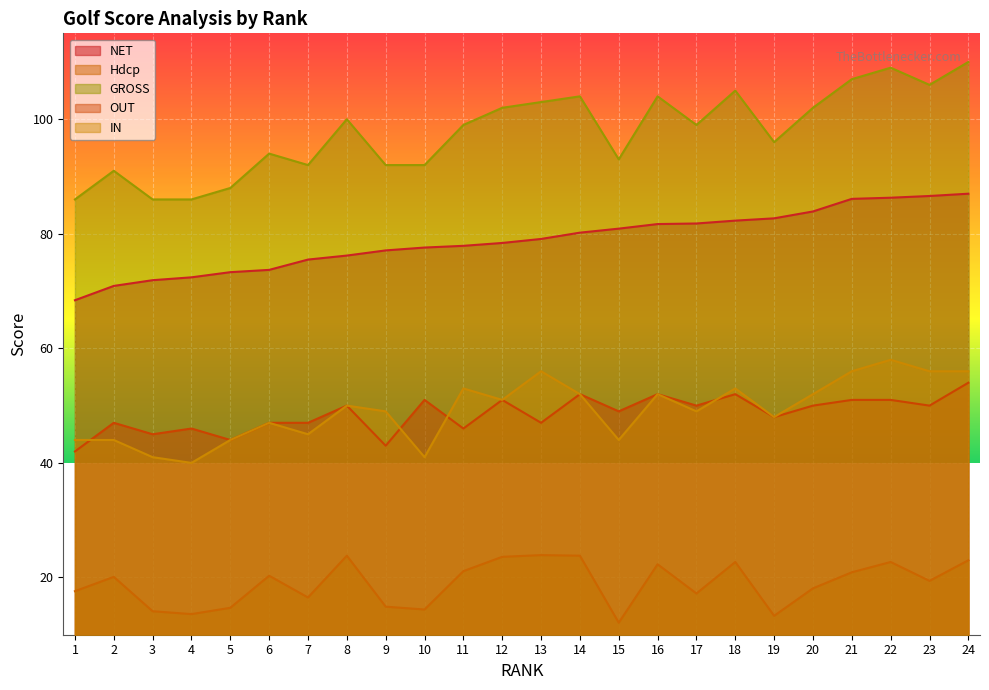

At how many categories does at least one series exceed 35?

24